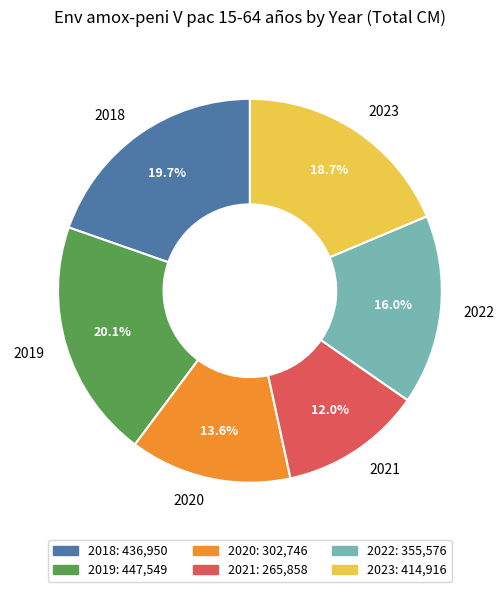

Between 2018 and 2022, which is larger?

2018